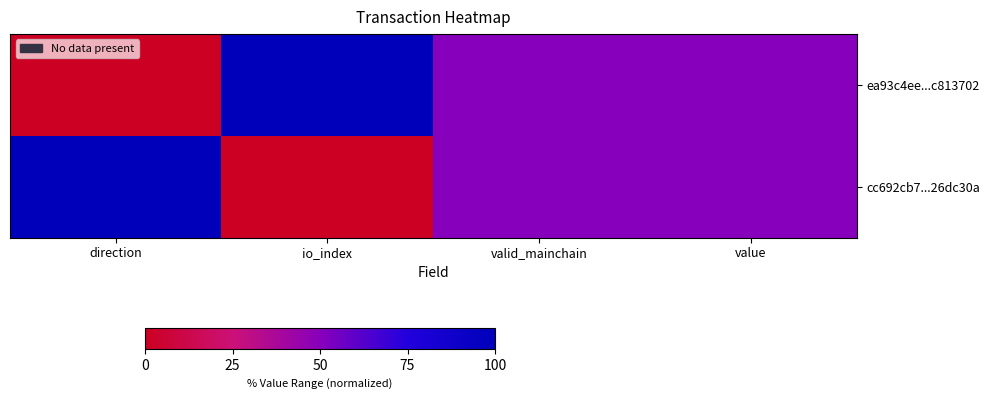

Between value and direction, which is larger?

value